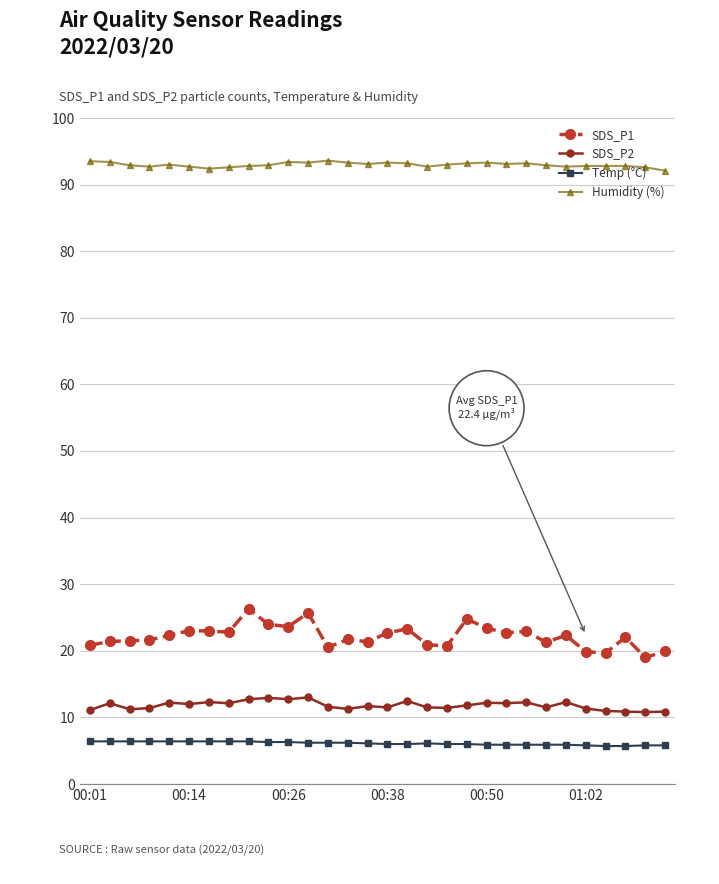

True or false: Temp (°C) has more than 0 points higher than both neighbors.

True